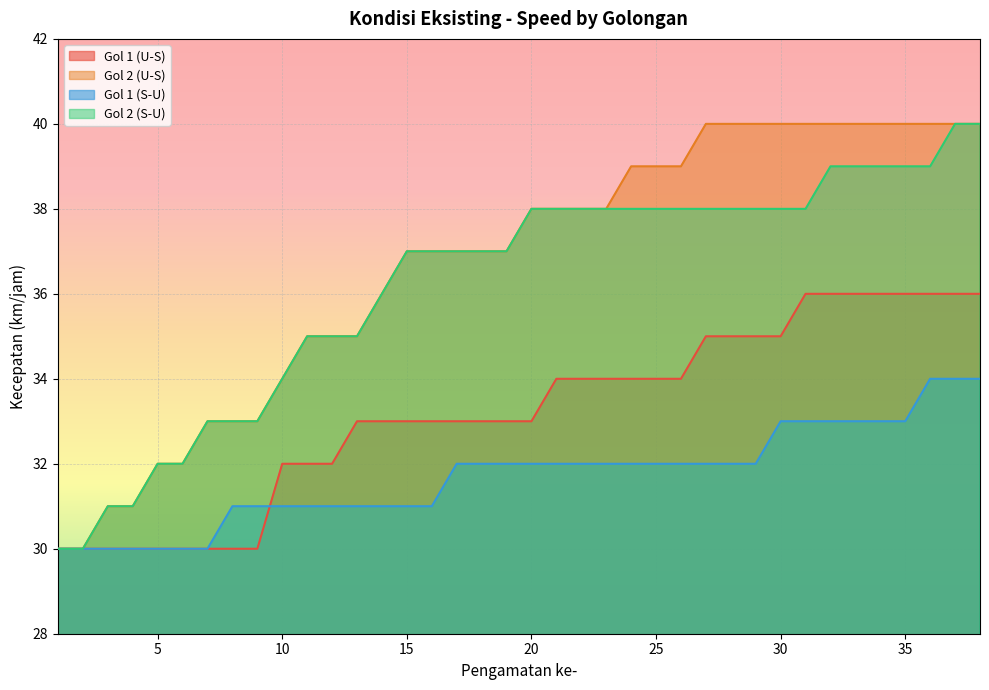

Rank the series by their maximum value, from highest to lowest.

Gol 2 (U-S), Gol 2 (S-U), Gol 1 (U-S), Gol 1 (S-U)